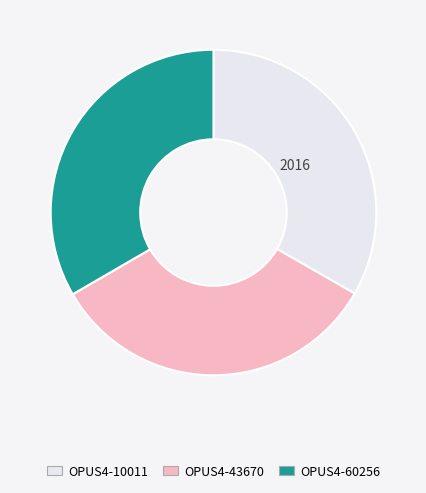

True or false: OPUS4-60256 accounts for 33% of the total.

True